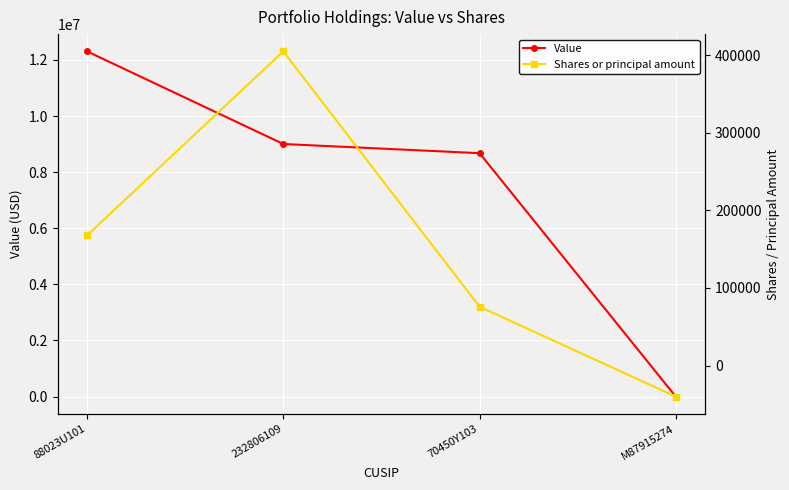

At how many categories does at least one series exceed 10164121?

1